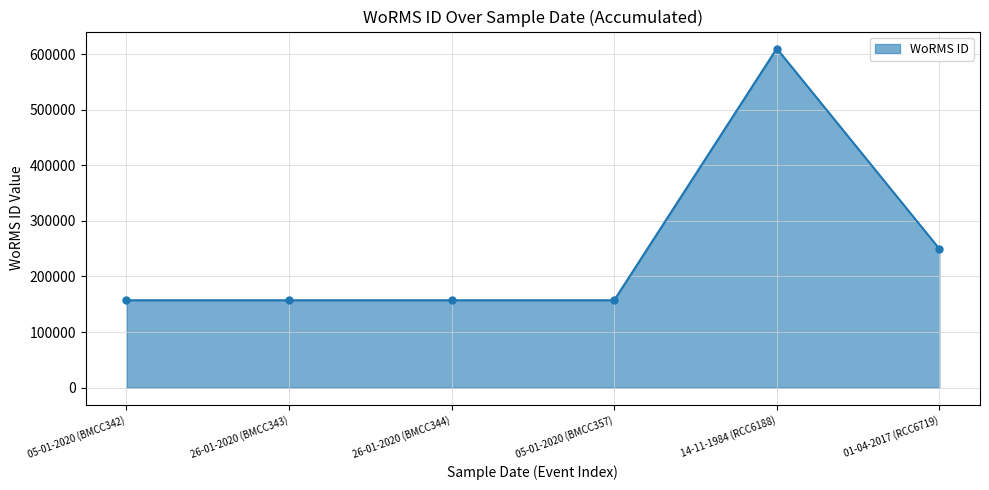

The value at 05-01-2020 (BMCC357) is 157240. True or false?

True